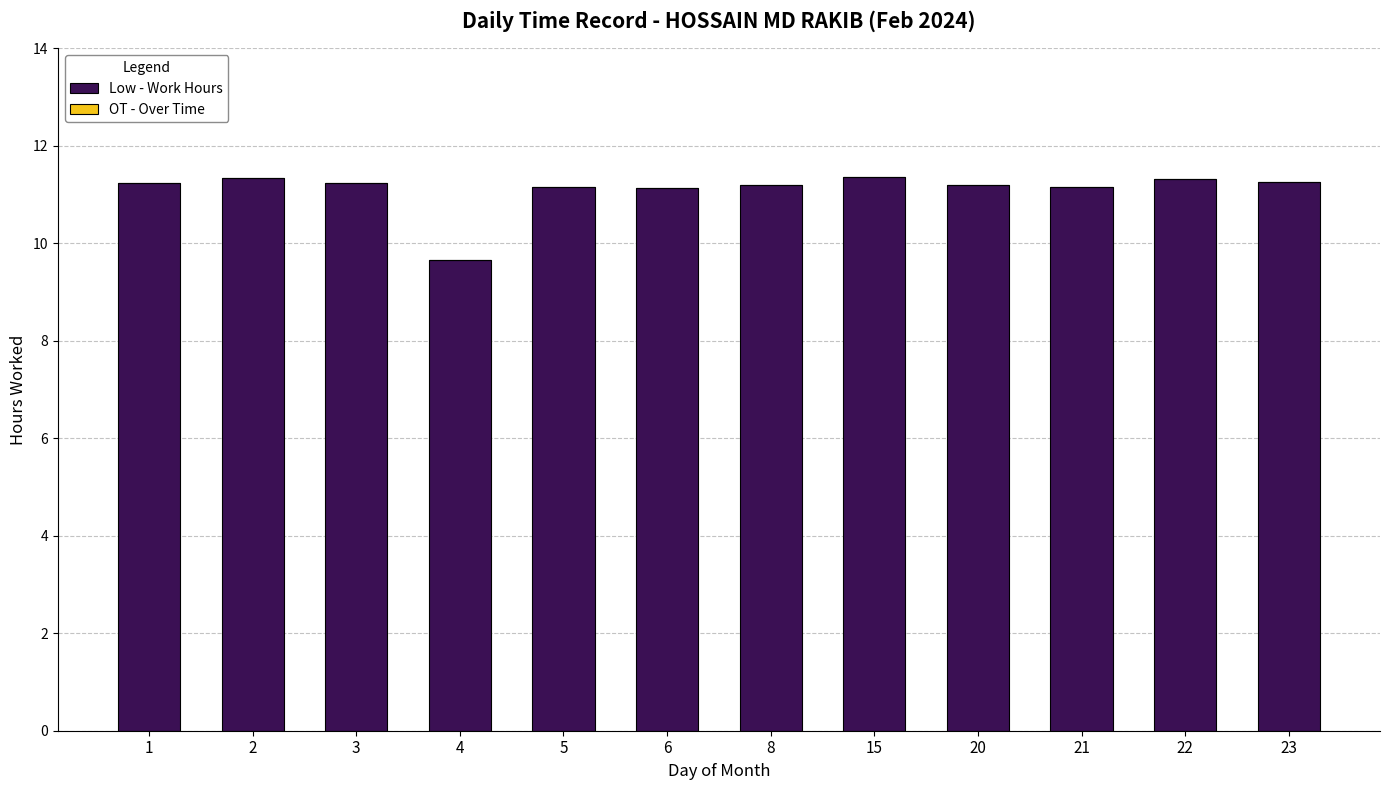

What is the difference between the maximum and minimum values?

1.7